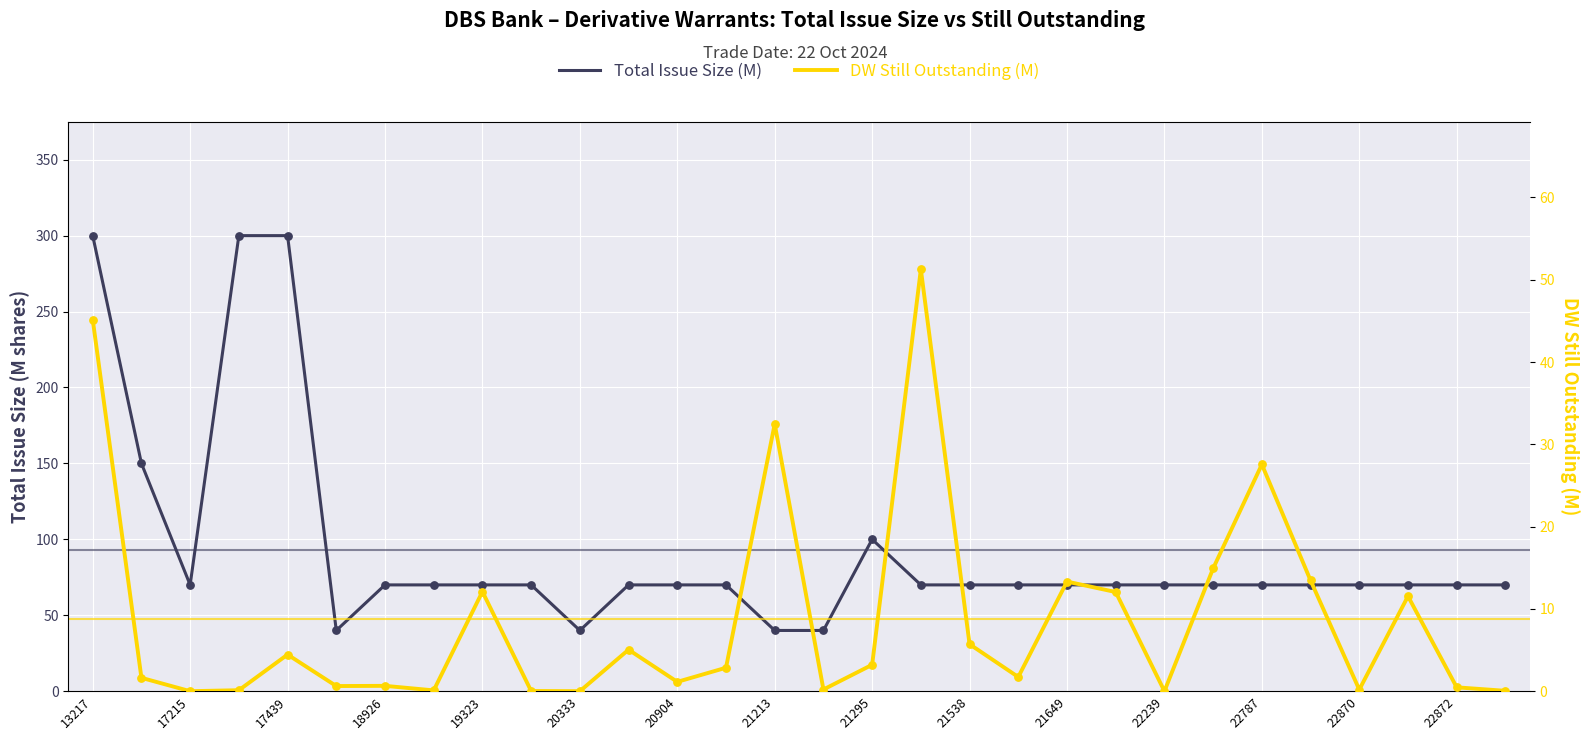

Which series has the widest spread of Y values?

Total Issue Size (M)